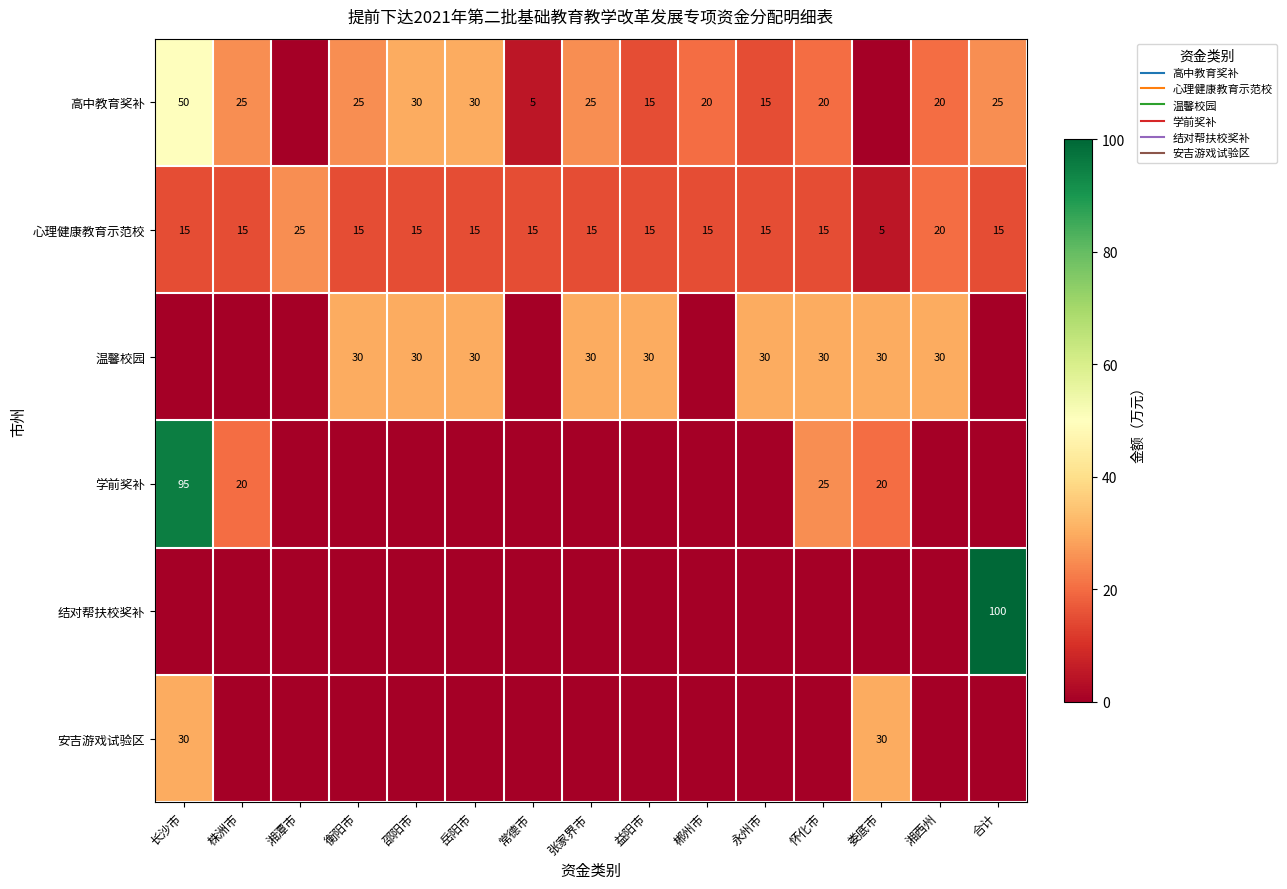

List the series in order of their peak value, lowest first.

心理健康教育示范校, 温馨校园, 安吉游戏试验区, 高中教育奖补, 学前奖补, 结对帮扶校奖补